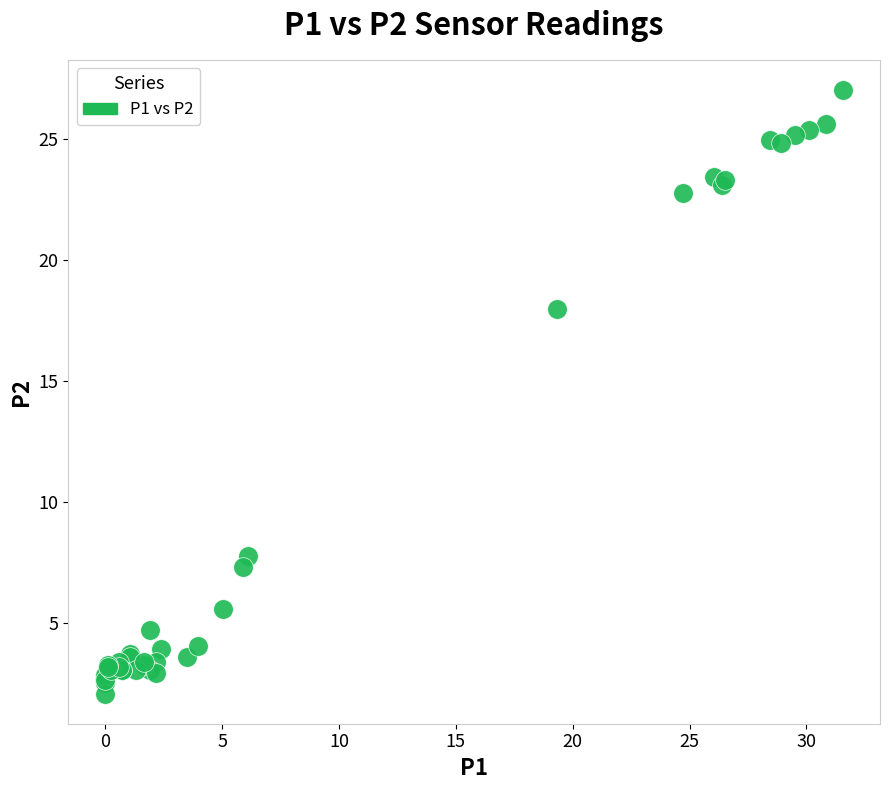

What Y value in the scatter plot is closest to 14?

18.0